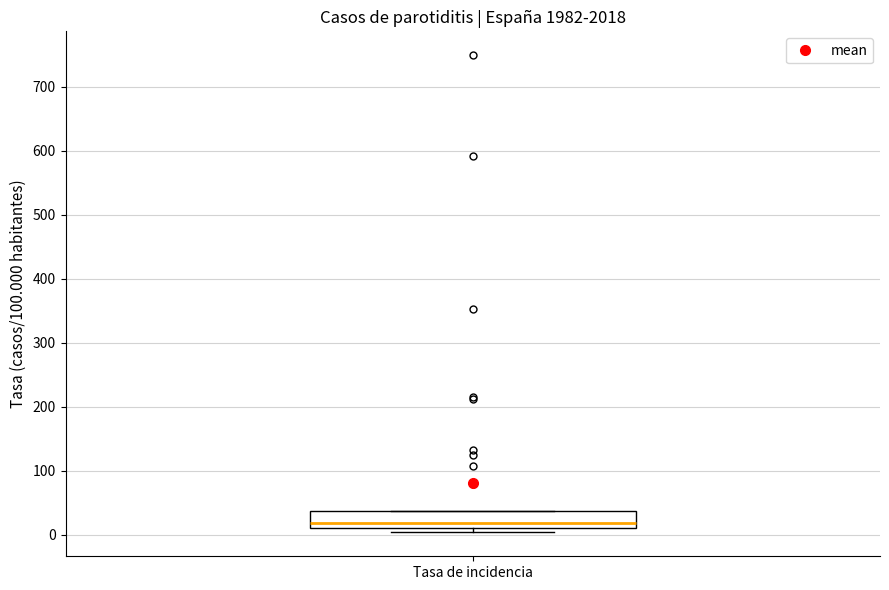

Where is the upper edge of the box for Tasa de incidencia on the y-axis? The values are not printed on the chart, so give them approximately, as read against the axis.

40